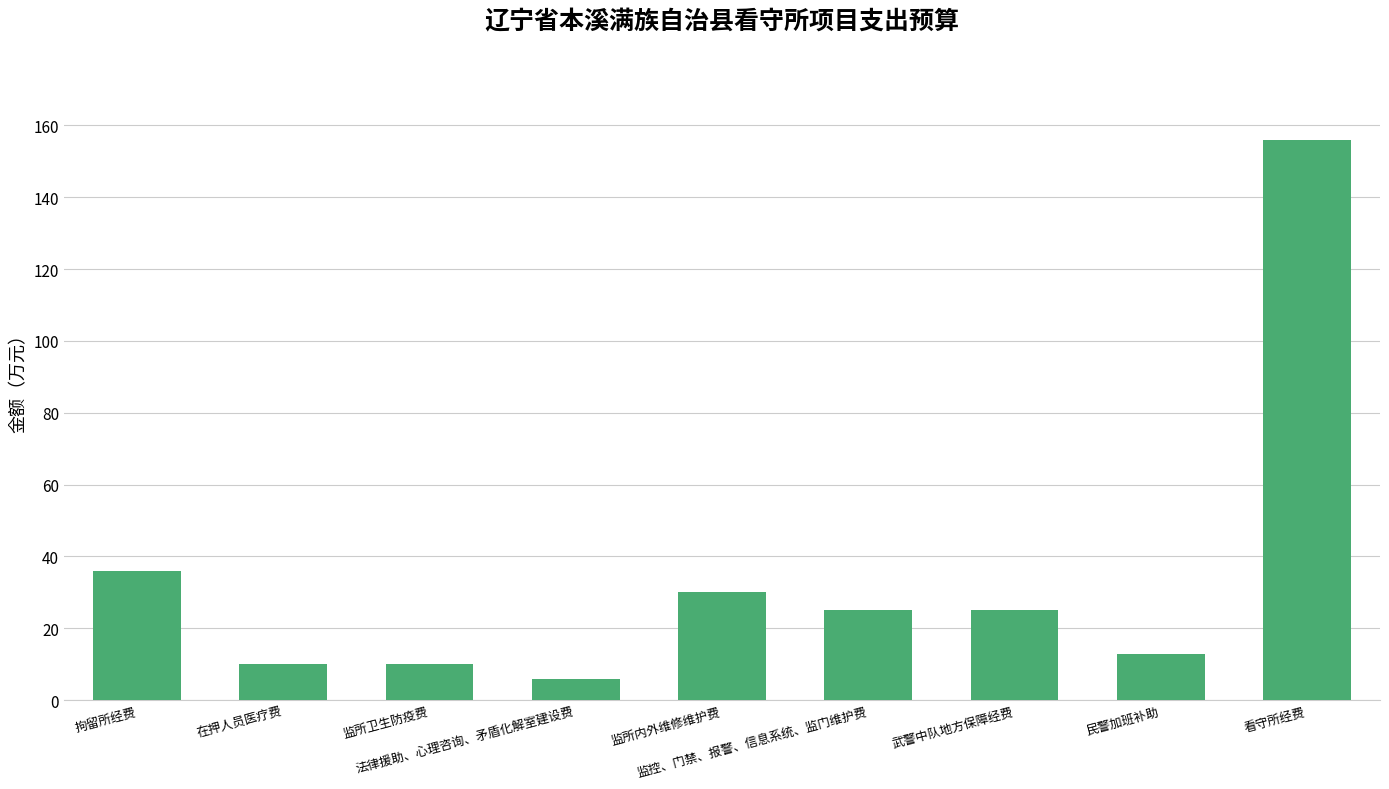

Which label corresponds to the smallest value in the chart?

法律援助、心理咨询、矛盾化解室建设费